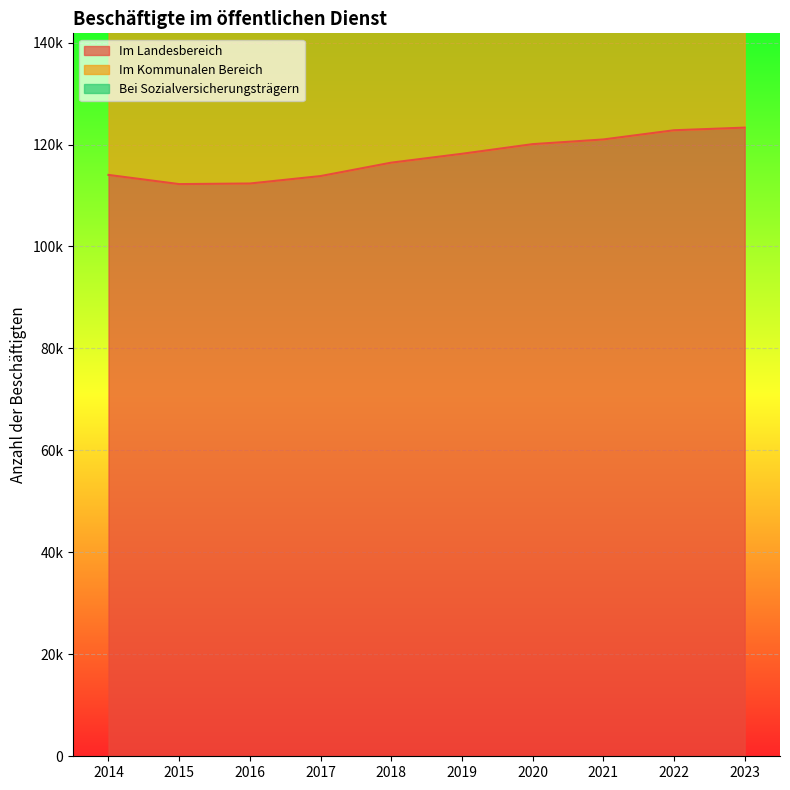

Which series has the largest range (max minus min)?

Im Kommunalen Bereich